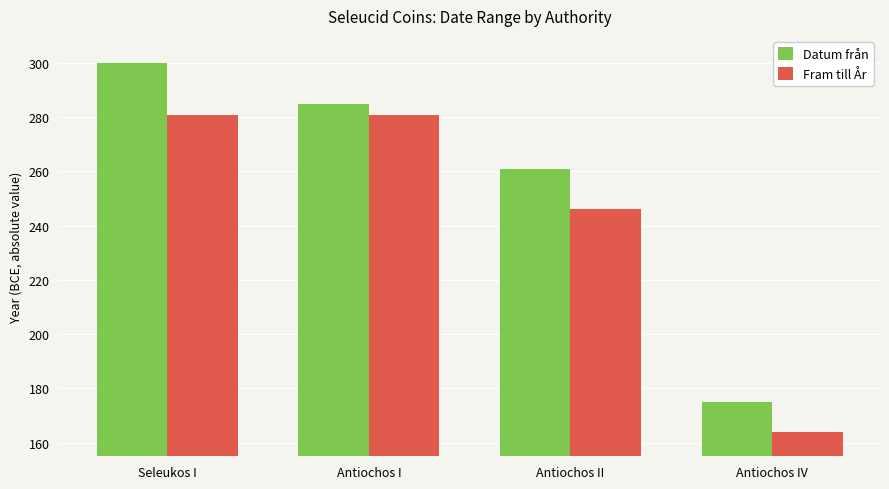

Is it true that Fram till År equals 281 at Antiochos I?

True